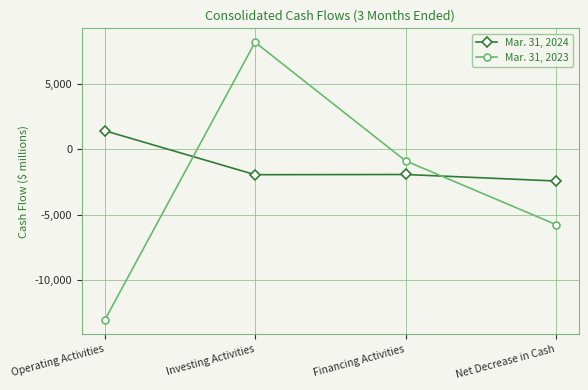

What is the label of the 3rd point from the left?

Financing Activities